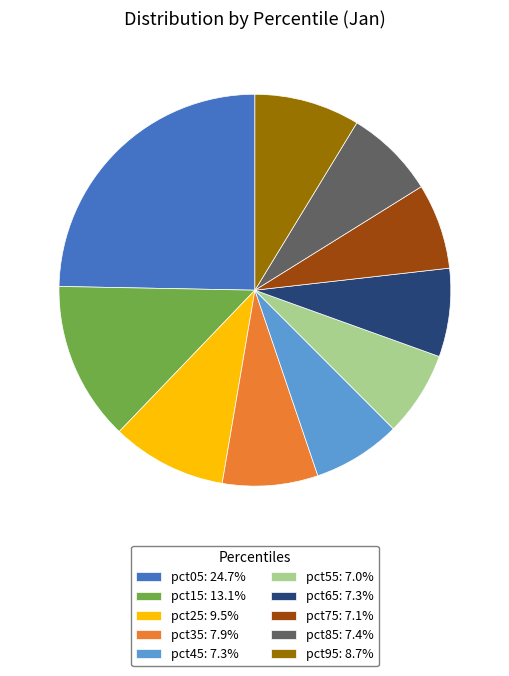

How many slices are in this pie chart?

10